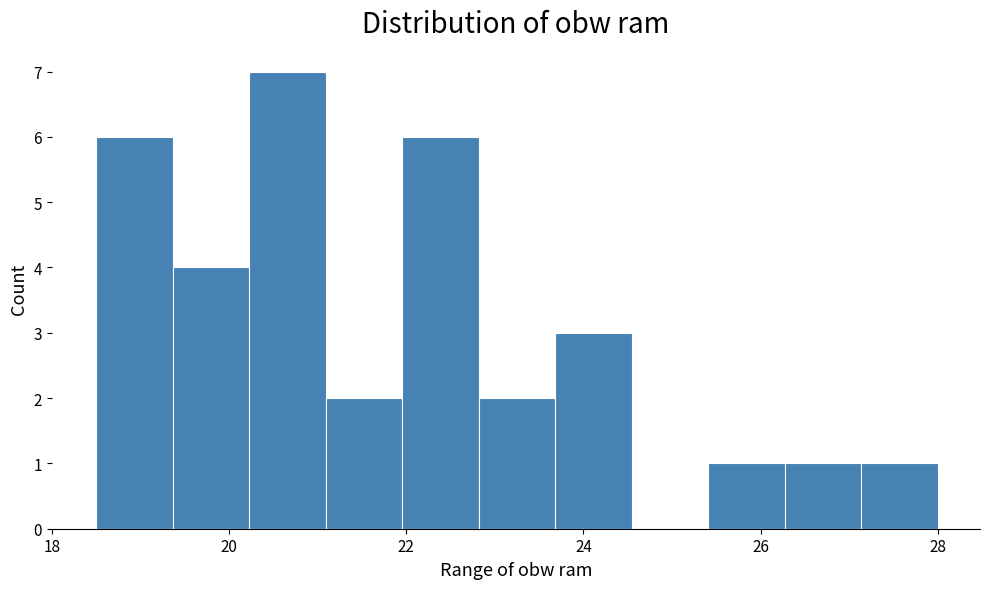

Reading left to right, transcribe this chart: for each bar, give the range it covers on the x-axis and its height. Neither the bar edges nor the heights are printed on the chart, so give them approximately, as read against the axes.

18.6 to 19.4: 6
19.4 to 20.2: 4
20.2 to 21.0: 7
21.0 to 22.0: 2
22.0 to 22.8: 6
22.8 to 23.6: 2
23.6 to 24.6: 3
24.6 to 25.4: 0
25.4 to 26.2: 1
26.2 to 27.2: 1
27.2 to 28.0: 1